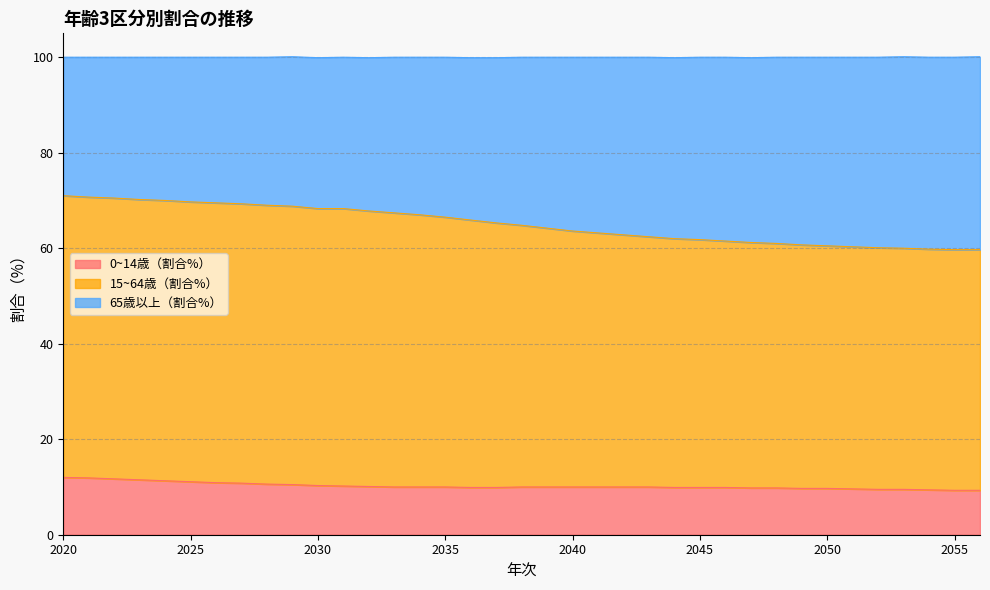

What is the sum of the 0~14歳（割合%） values at 2036 and 2027?

20.7